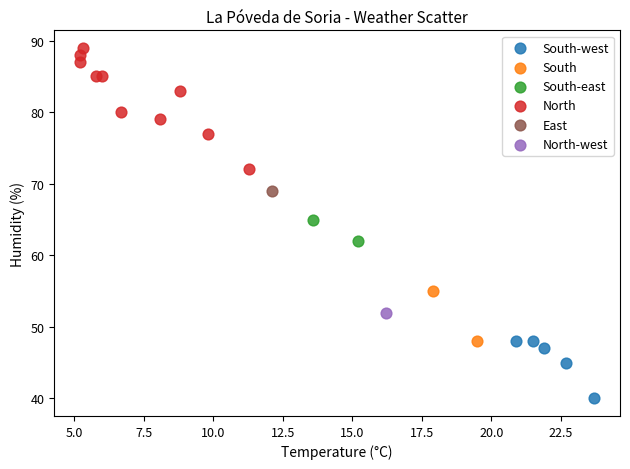

What are all the series names shown in the legend?

South-west, South, South-east, North, East, North-west